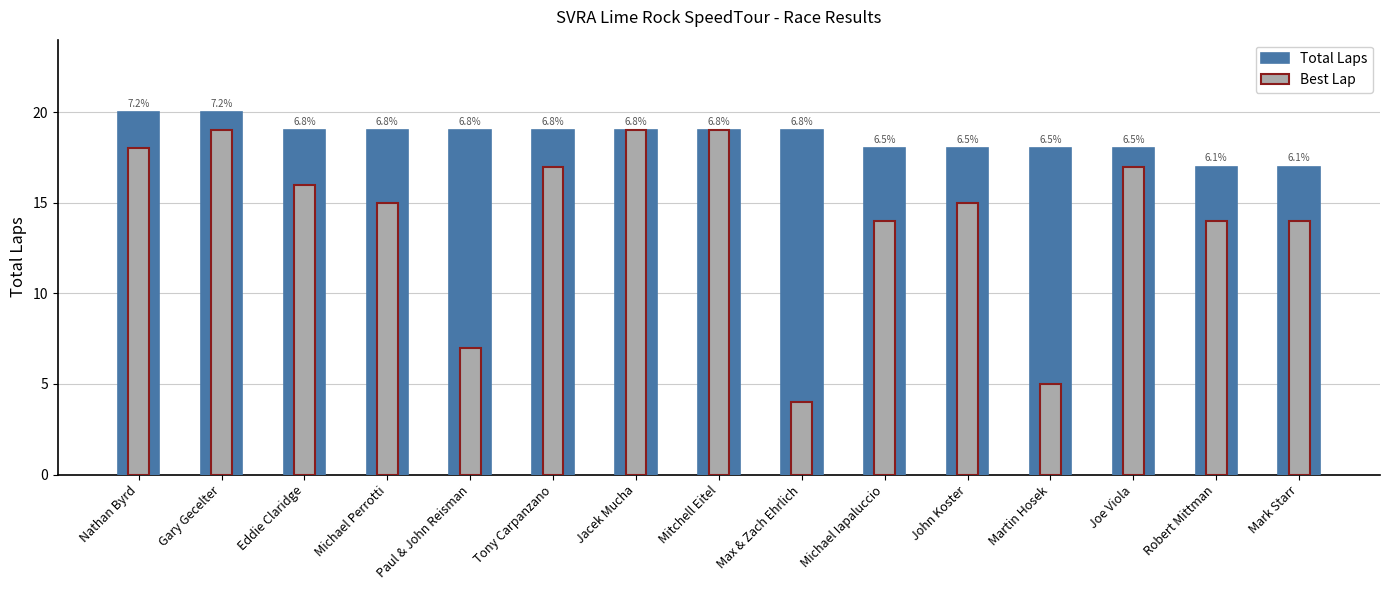

Reading left to right, extract all data points from this chart.

Total Laps: Nathan Byrd=20	Gary Gecelter=20	Eddie Claridge=19	Michael Perrotti=19	Paul & John Reisman=19	Tony Carpanzano=19	Jacek Mucha=19	Mitchell Eitel=19	Max & Zach Ehrlich=19	Michael Iapaluccio=18	John Koster=18	Martin Hosek=18	Joe Viola=18	Robert Mittman=17	Mark Starr=17
Best Lap: Nathan Byrd=18	Gary Gecelter=19	Eddie Claridge=16	Michael Perrotti=15	Paul & John Reisman=7	Tony Carpanzano=17	Jacek Mucha=19	Mitchell Eitel=19	Max & Zach Ehrlich=4	Michael Iapaluccio=14	John Koster=15	Martin Hosek=5	Joe Viola=17	Robert Mittman=14	Mark Starr=14